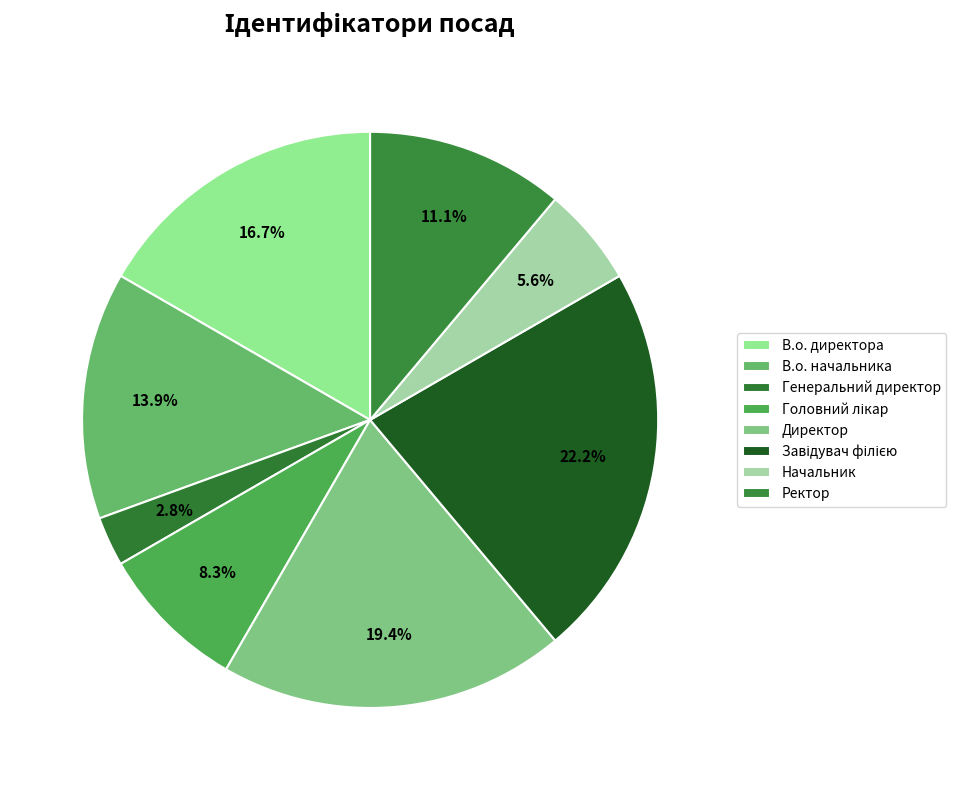

To the nearest percent, what is the difference between the Генеральний директор and В.о. начальника slice percentages?

11%